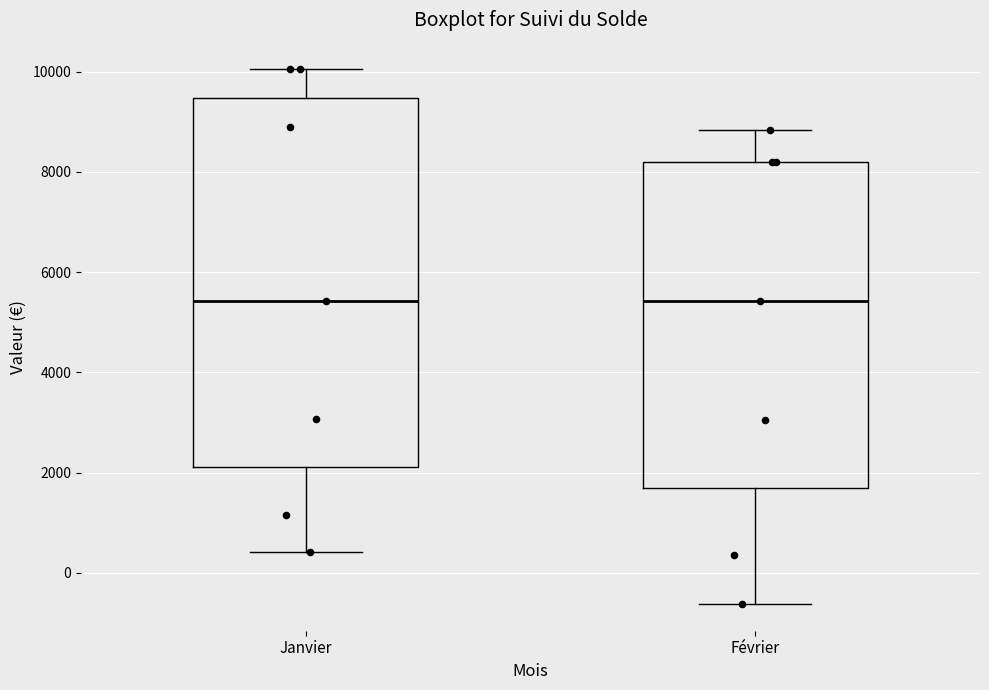

Reading left to right, read every box against the y-axis: the position of its median line, the range the box covers, and the ends of its whiskers. The values are not printed on the chart, so give them approximately, as read against the axis.

Janvier: median 5400, box 2200 to 9400, whiskers 400 to 10000
Février: median 5400, box 1800 to 8200, whiskers -600 to 8800